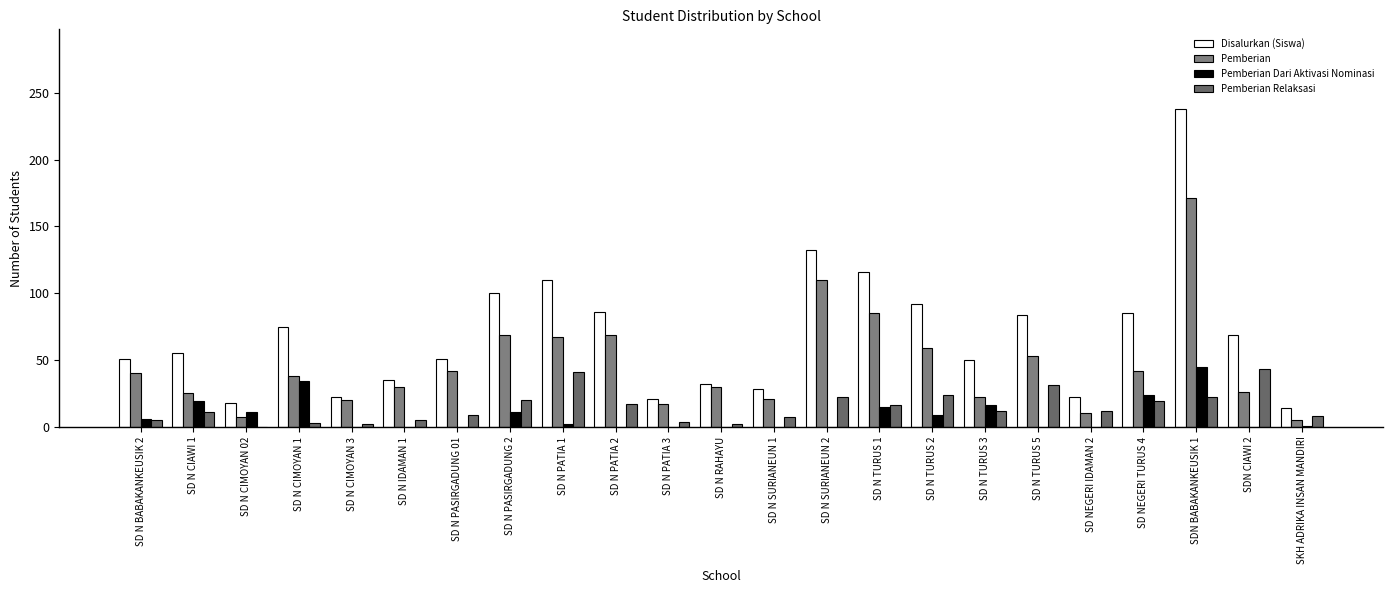

Reading right to left, transcribe all the data shown in this chart.

Disalurkan (Siswa): 14	69	238	85	22	84	50	92	116	132	28	32	21	86	110	100	51	35	22	75	18	55	51
Pemberian: 5	26	171	42	10	53	22	59	85	110	21	30	17	69	67	69	42	30	20	38	7	25	40
Pemberian Dari Aktivasi Nominasi: 1	0	45	24	0	0	16	9	15	0	0	0	0	0	2	11	0	0	0	34	11	19	6
Pemberian Relaksasi: 8	43	22	19	12	31	12	24	16	22	7	2	4	17	41	20	9	5	2	3	0	11	5